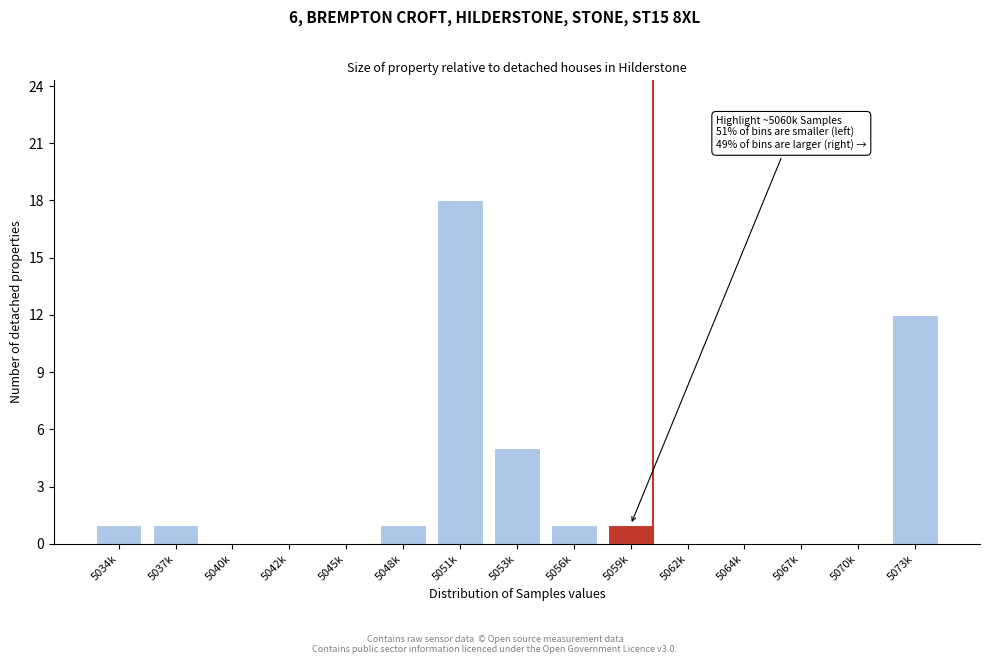

Reading left to right, what are all the values shown in this chart?

5034k=1	5037k=1	5040k=0	5042k=0	5045k=0	5048k=1	5051k=18	5053k=5	5056k=1	5059k=1	5062k=0	5064k=0	5067k=0	5070k=0	5073k=12